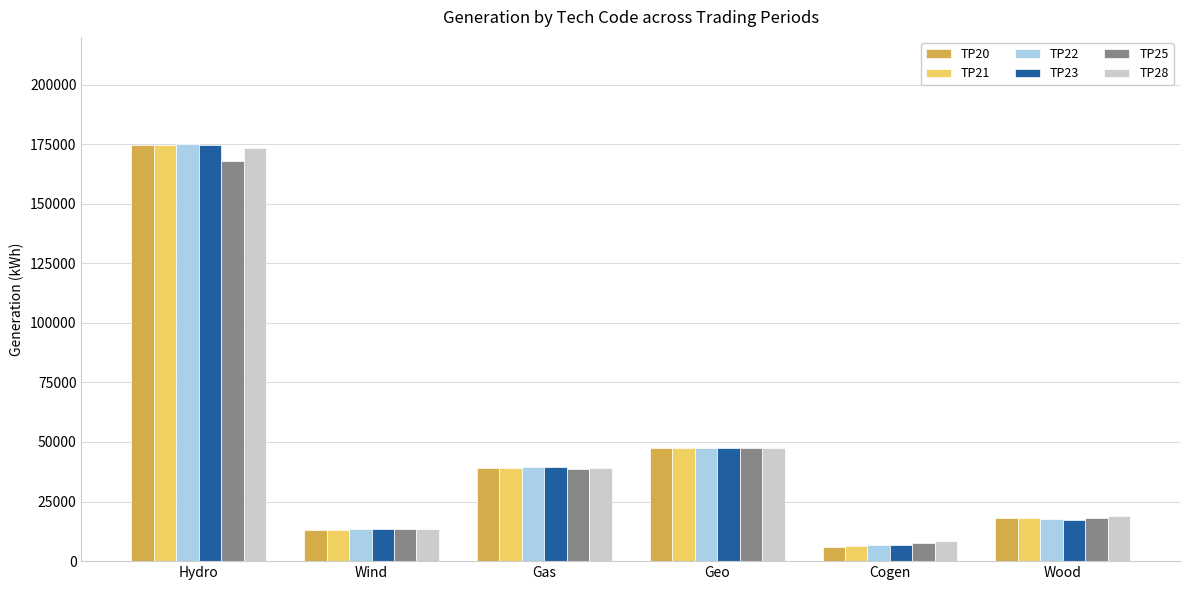

List the labels in order of TP25 value, largest first.

Hydro, Geo, Gas, Wood, Wind, Cogen